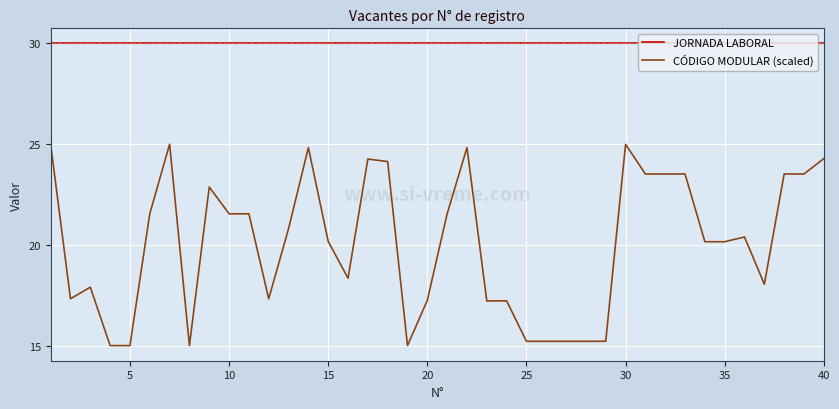

List the series in order of their peak value, highest first.

JORNADA LABORAL, CÓDIGO MODULAR (scaled)